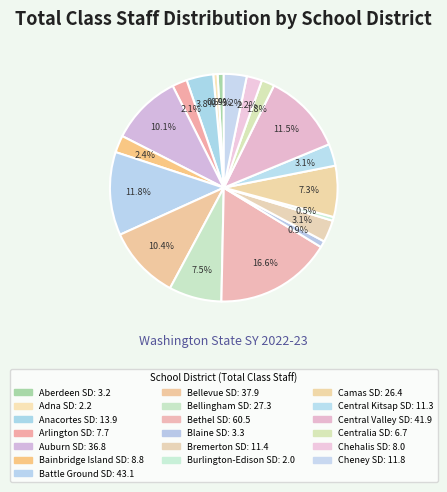

How many segments does this pie chart have?

19